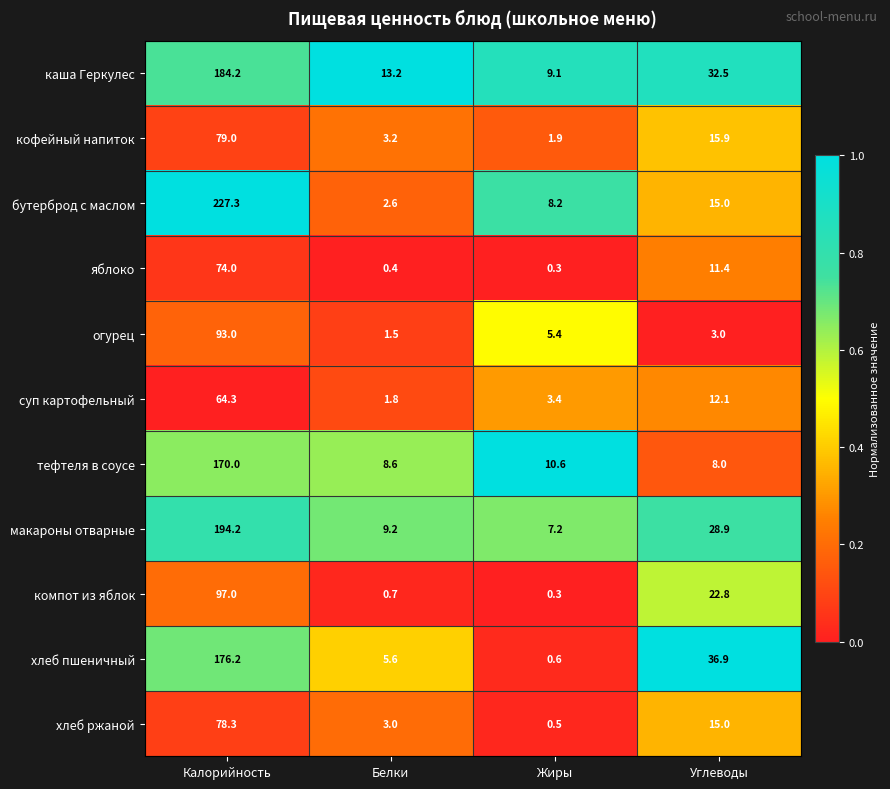

At which label is хлеб пшеничный closest to 88?

Углеводы